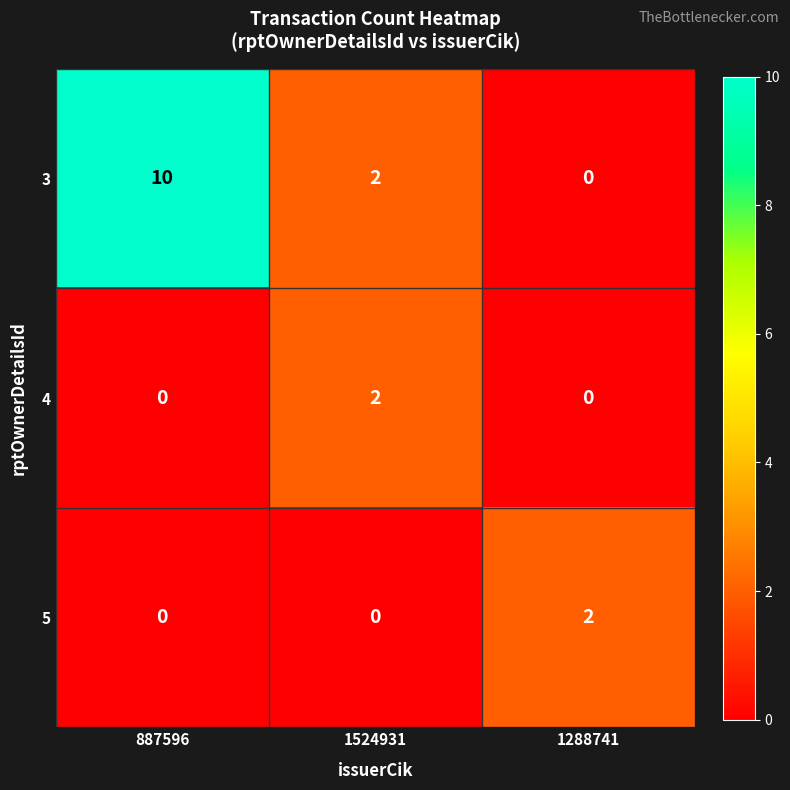

At how many categories does at least one series exceed 0?

3